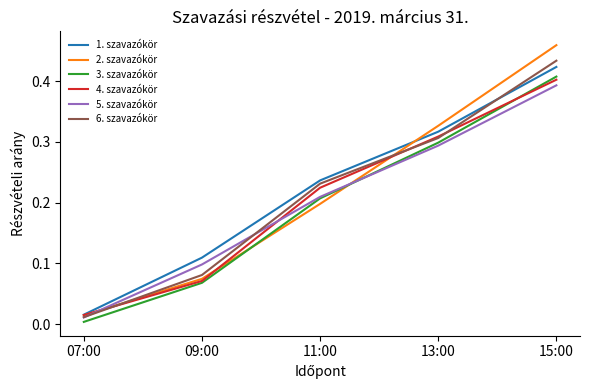

Which series has the largest range (max minus min)?

2. szavazókör